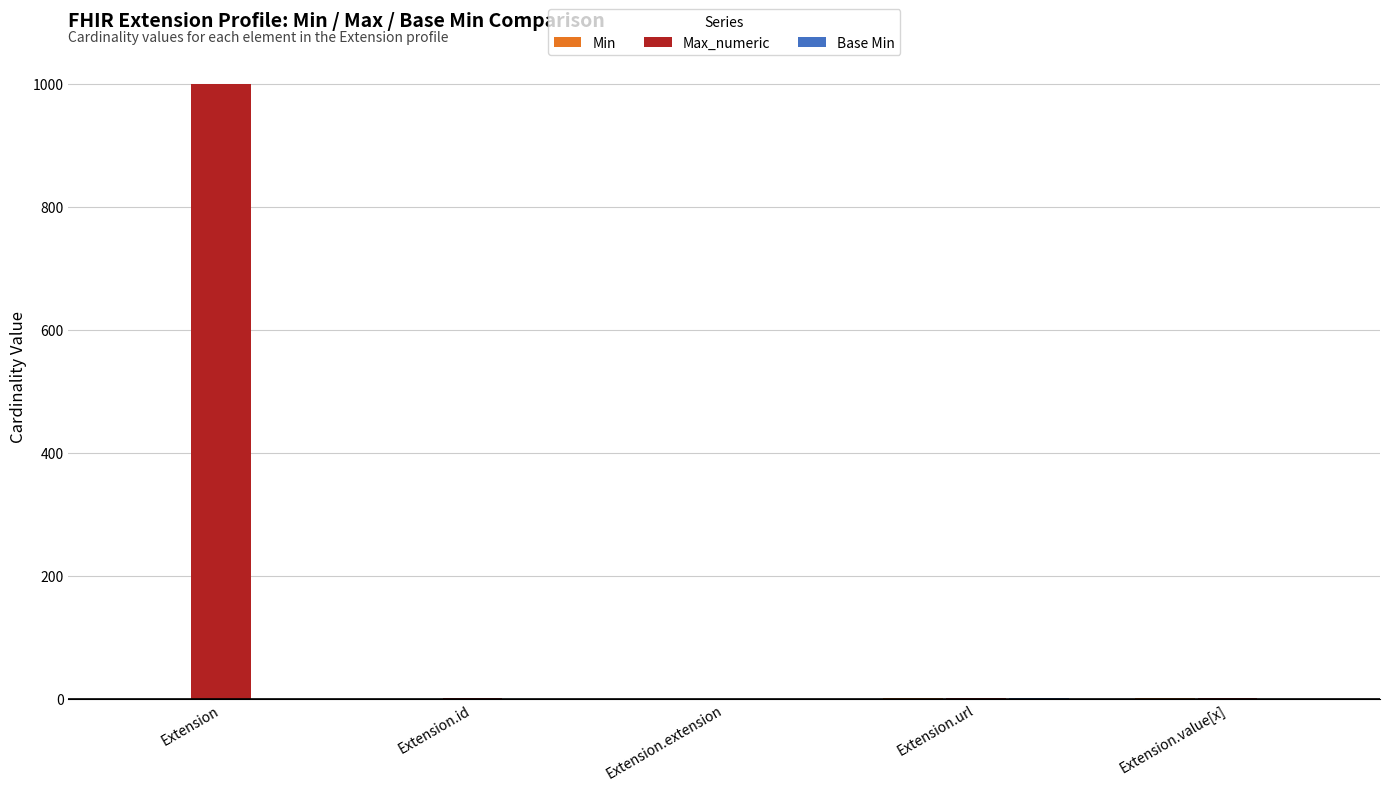

What is the sum of all Max_numeric values?

1002